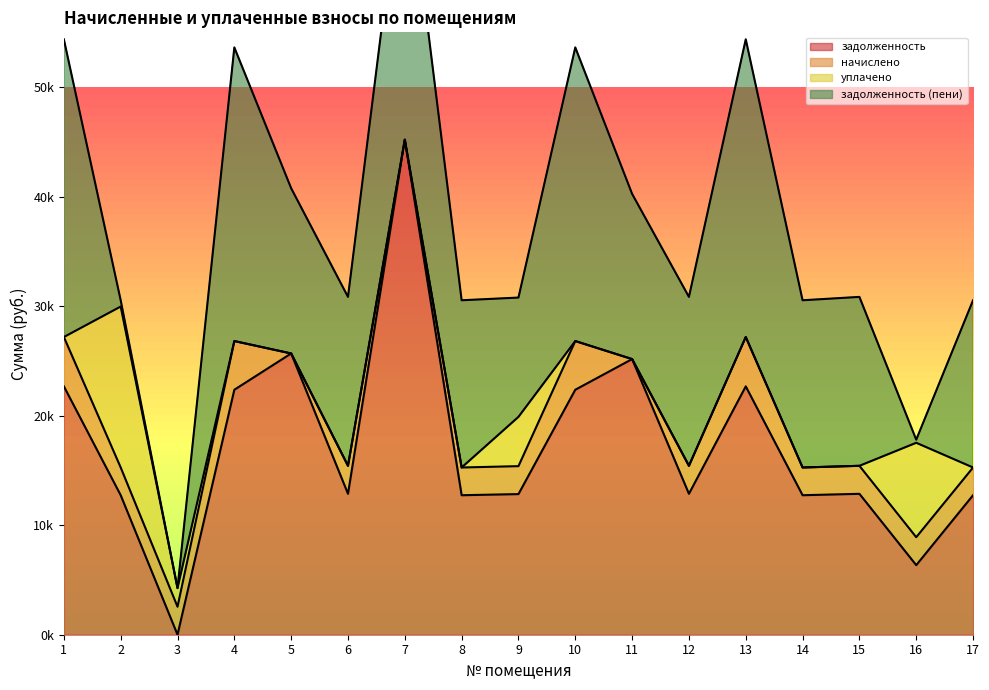

Which series changed the most between 11 and 14?

начислено